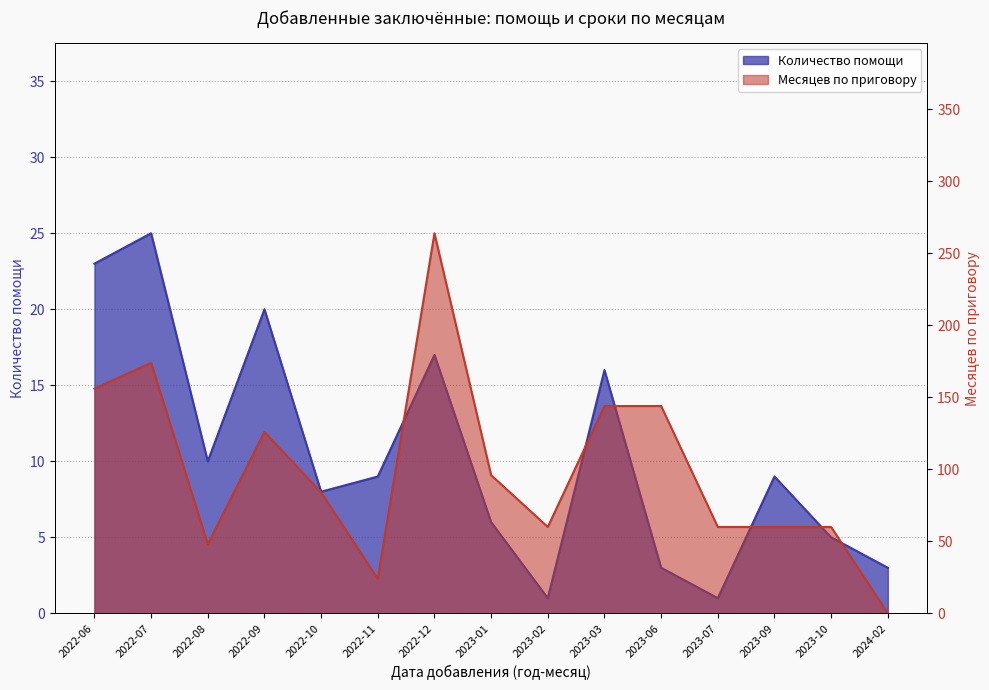

At which label does Месяцев по приговору first exceed 84?

2022-06